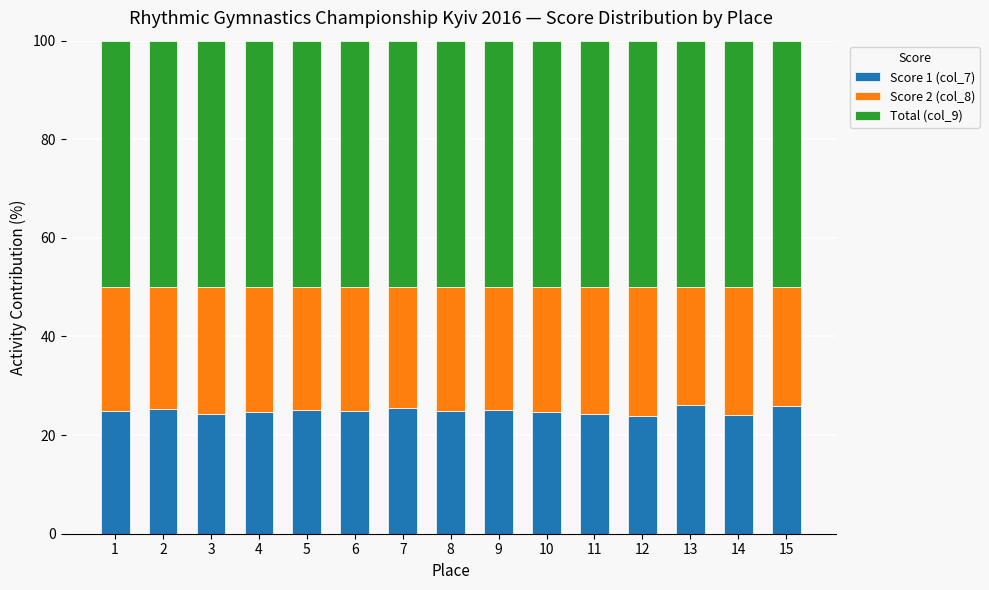

What is the highest value of the Score 1 (col_7) series?

26.2